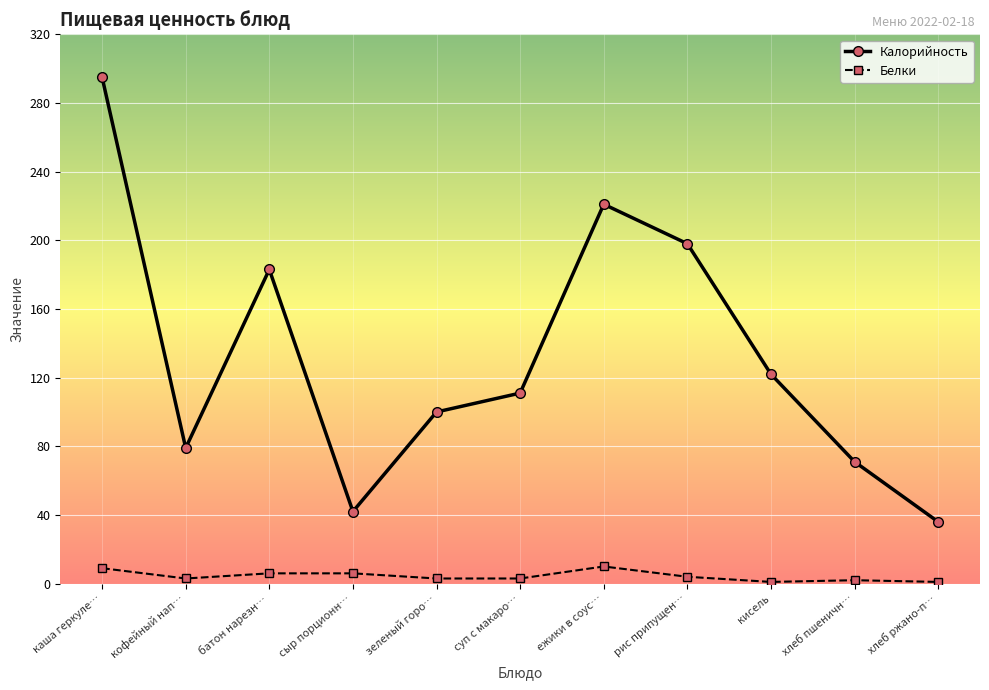

What is the difference between the maximum and minimum values in the Калорийность series?

259